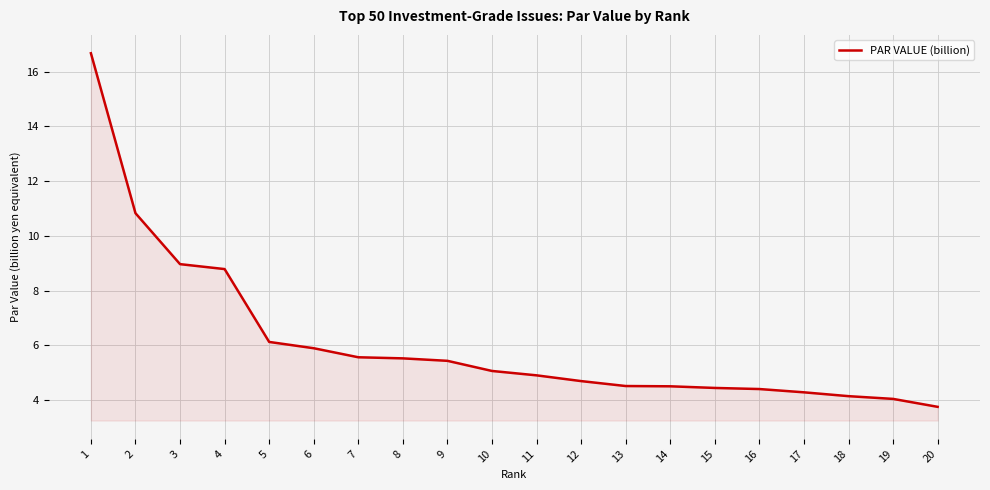

What is the change in value from 1 to 8?

-11.1